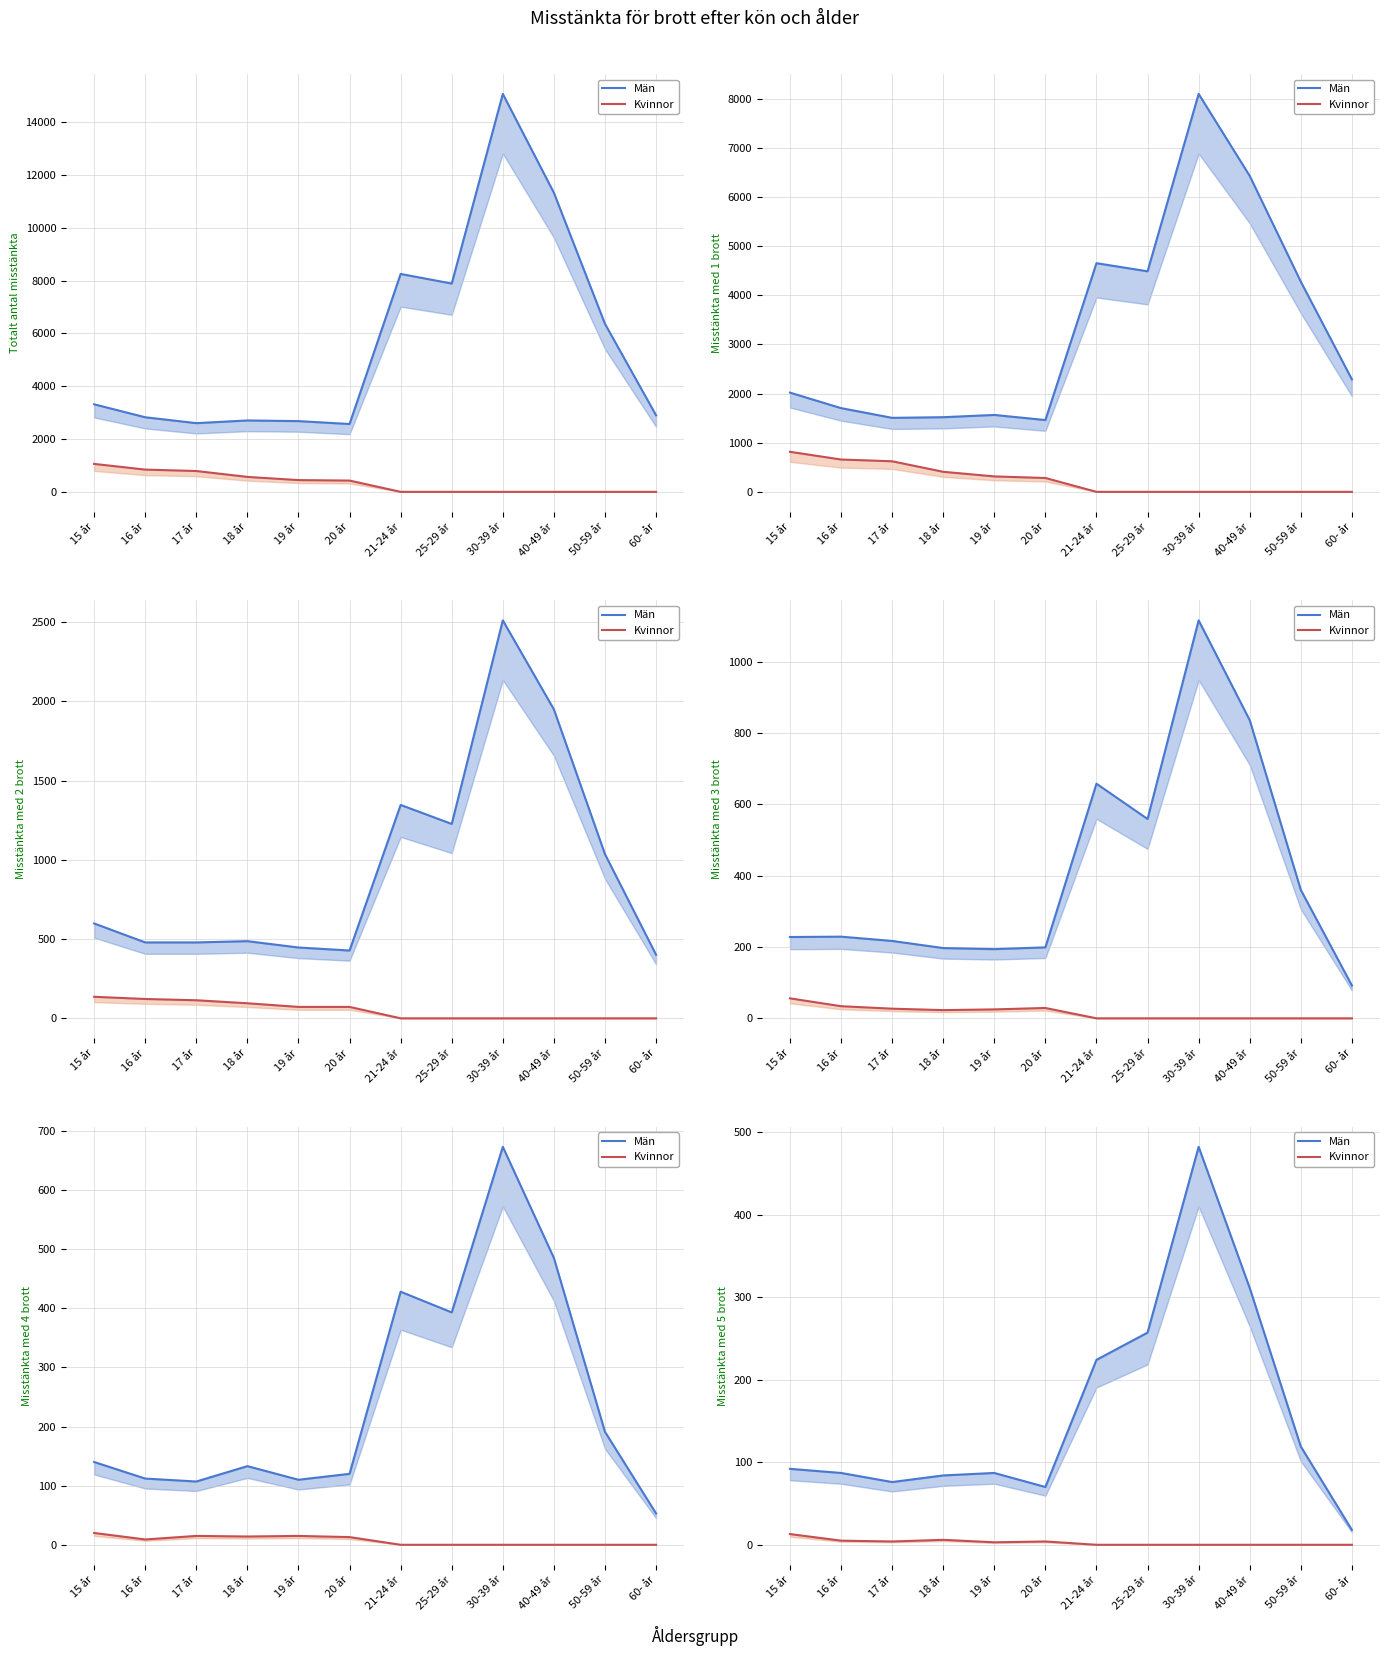

What value does the Män series have at 16 år, to the nearest 10?

90